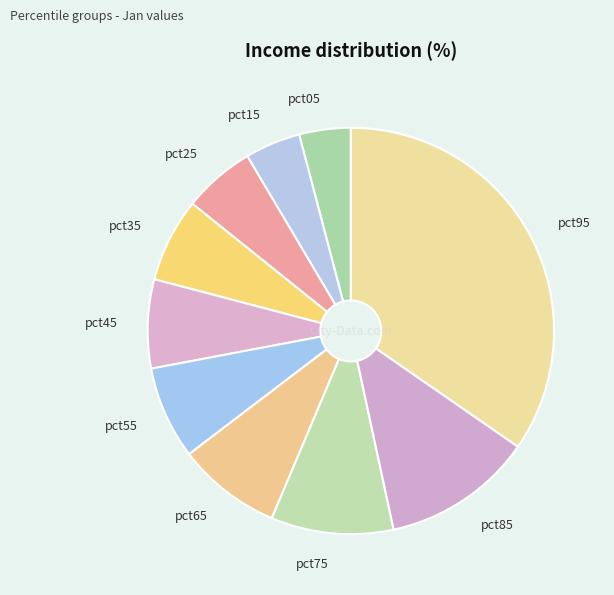

True or false: pct05 accounts for 17% of the total.

False